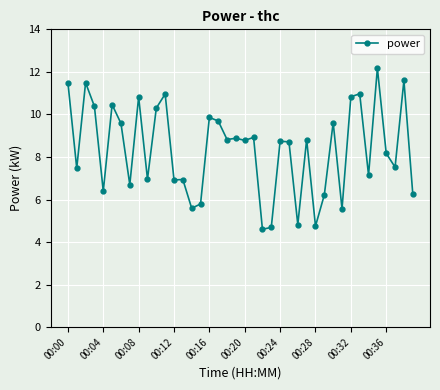

True or false: the data has more than 2 interior local peaks.

True